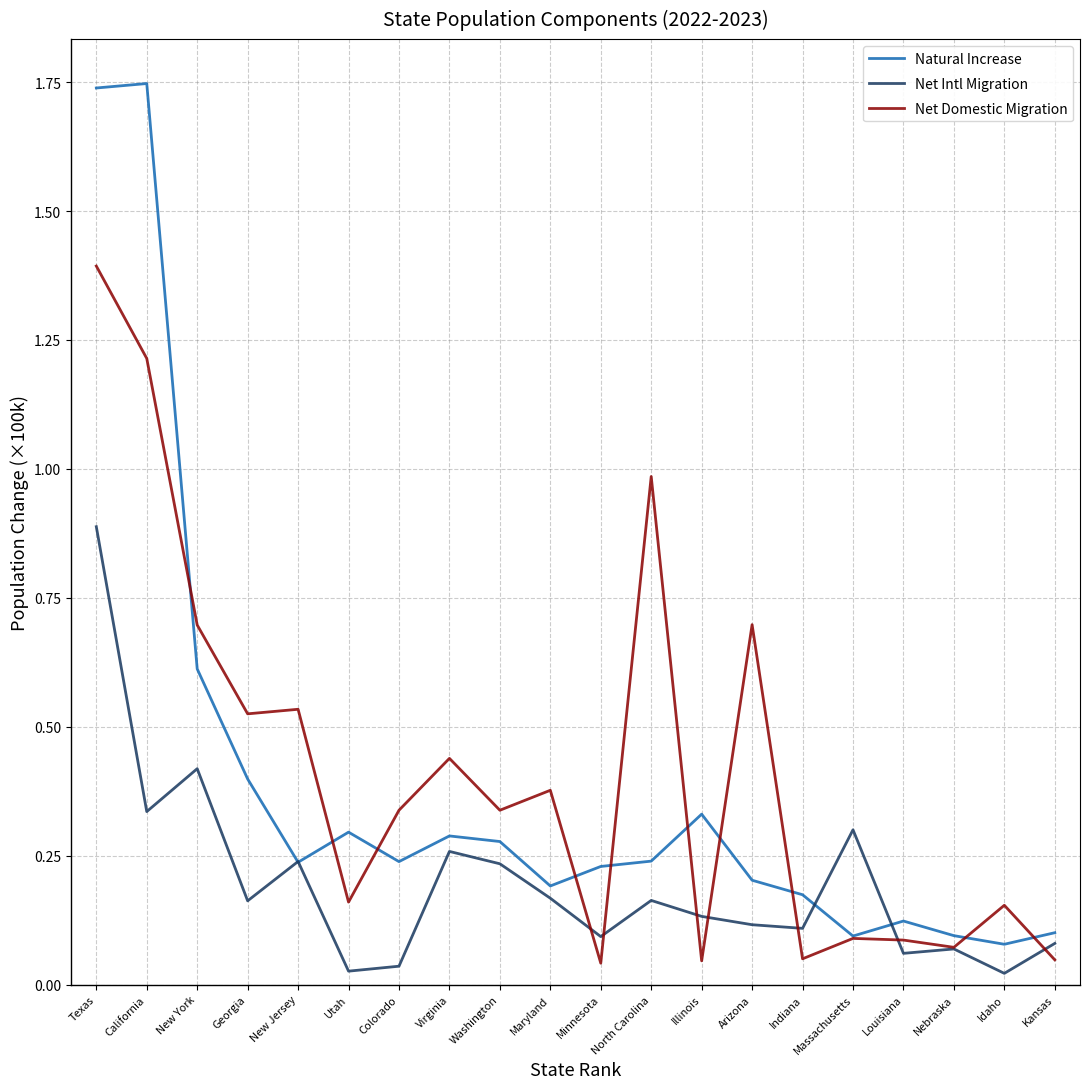

Between which two adjacent categories do Net Domestic Migration and Net Intl Migration first intersect?

Maryland and Minnesota